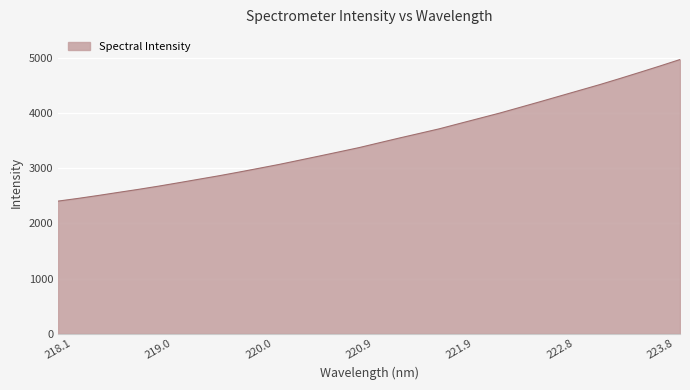

What is the minimum value shown in the chart?

2403.2